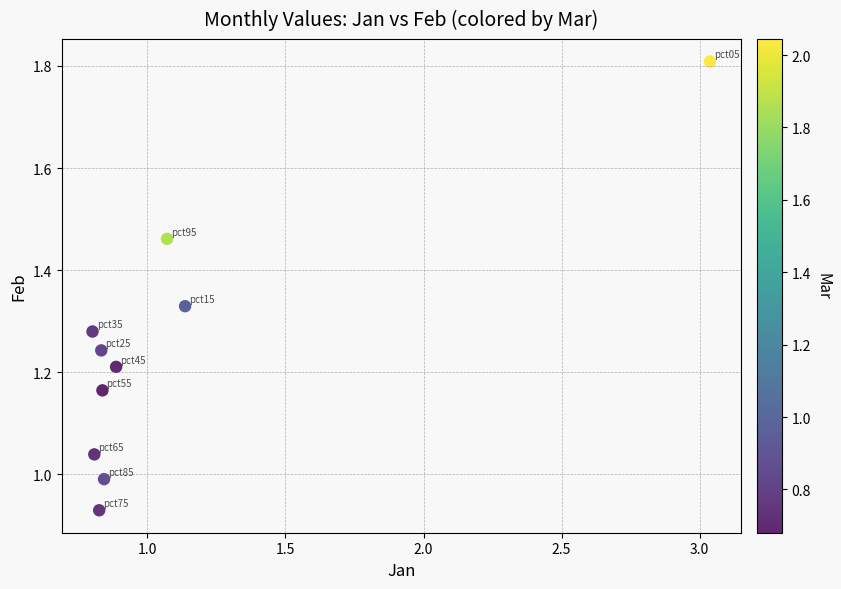

What is the range of X values (max minus min)?

2.2